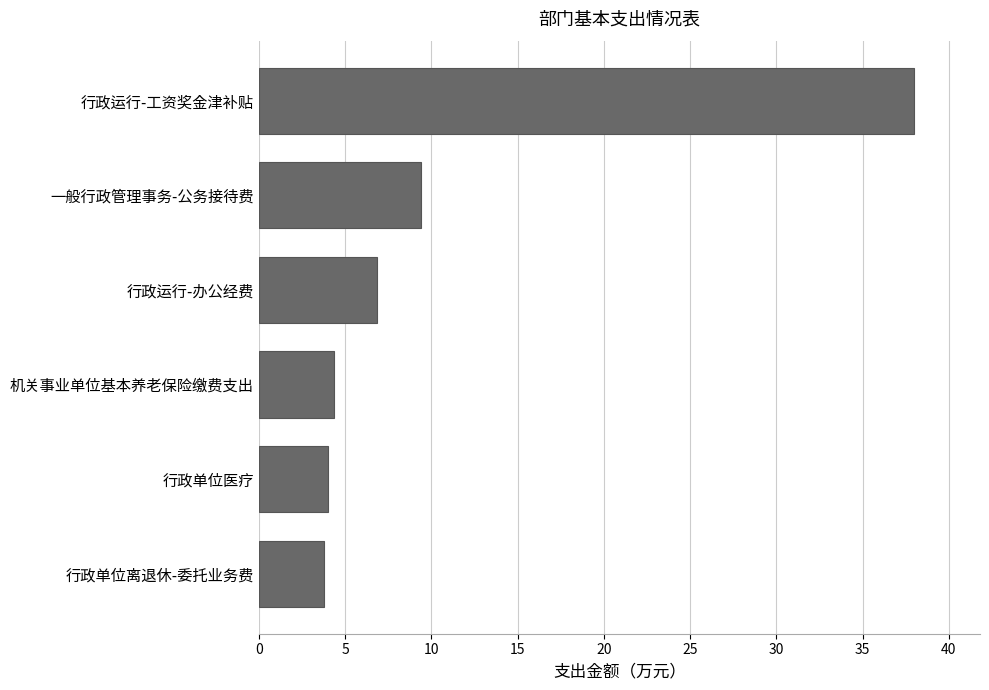

Reading bottom to top, extract all data points from this chart.

3.8	4.0	4.3	6.9	9.4	38.0